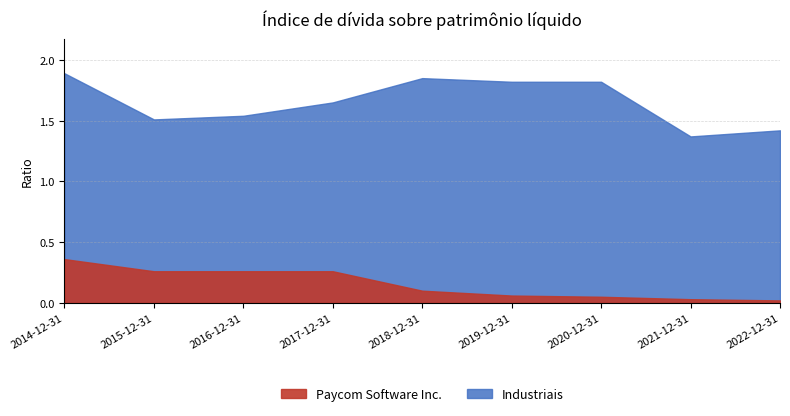

What are all the series names shown in the legend?

Industriais, Paycom Software Inc.